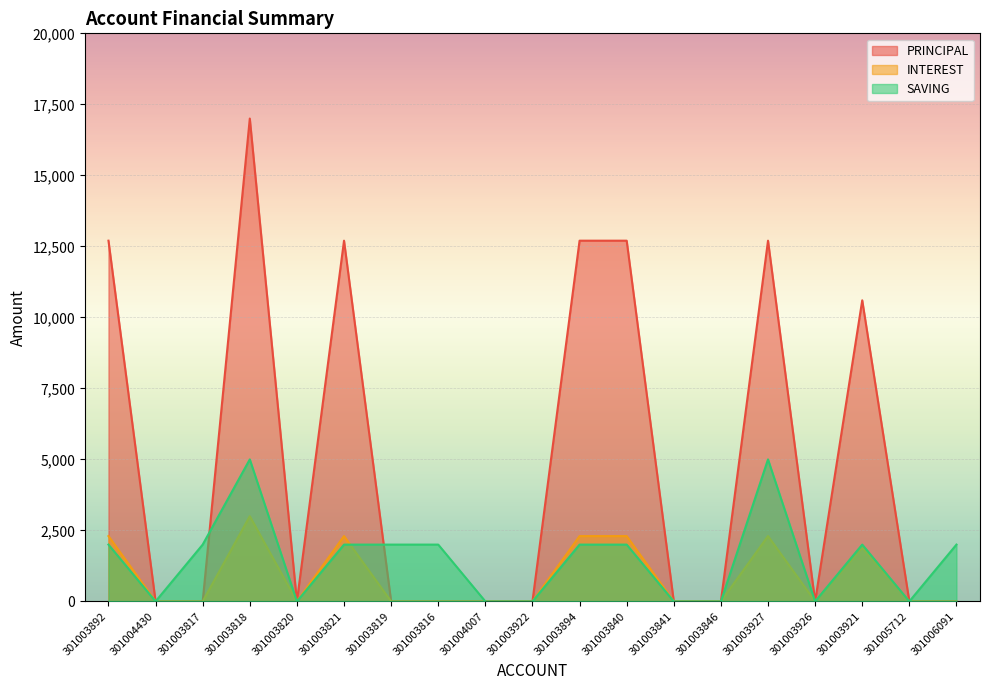

Is the value of PRINCIPAL at 301004430 greater than the value of INTEREST at 301003841?

No